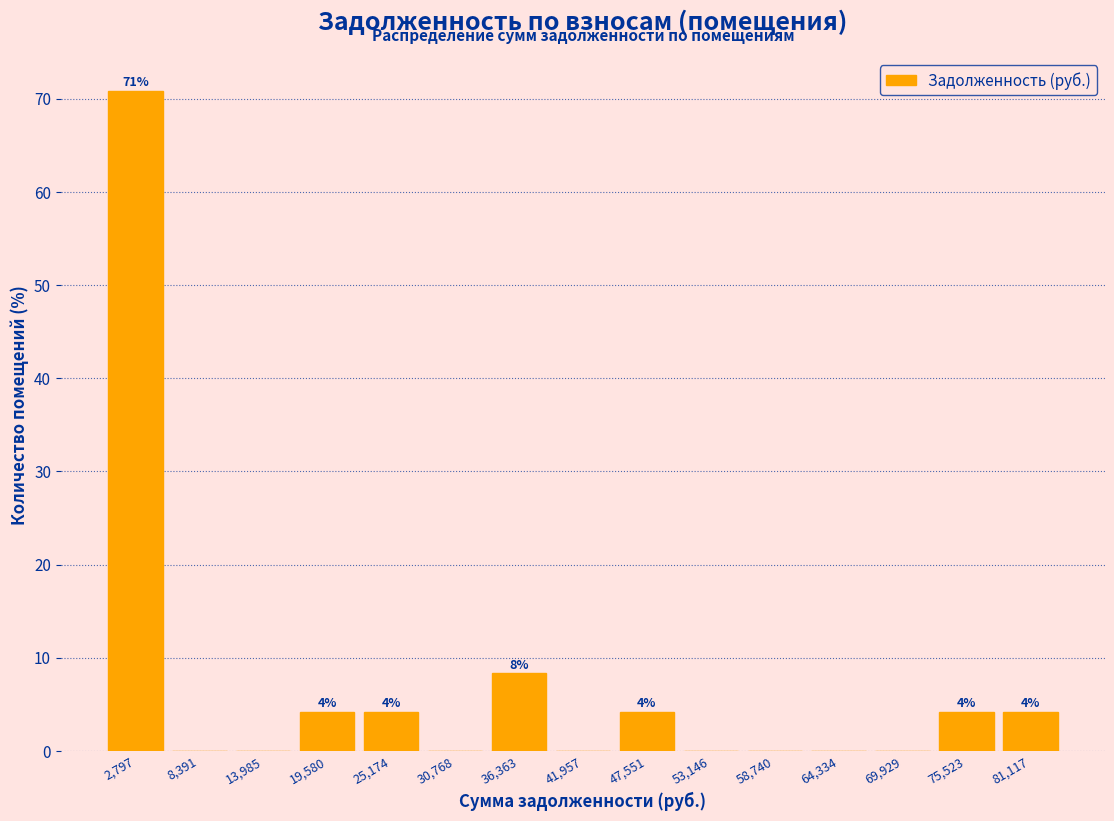

Over which range of the x-axis is the bar tallest?

0 to 6000